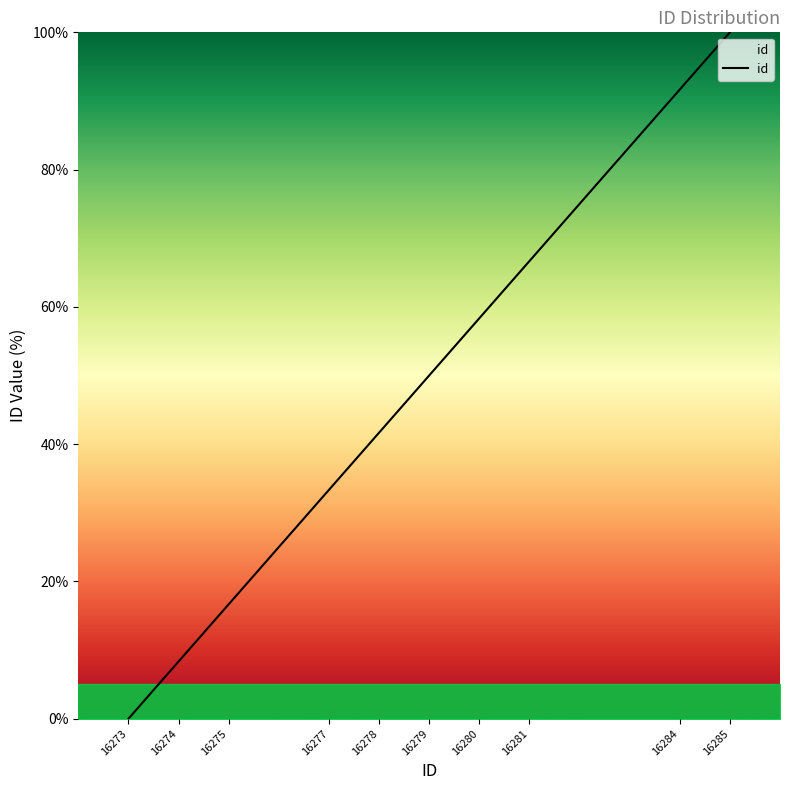

The value at 16279 is 22.5. True or false?

False